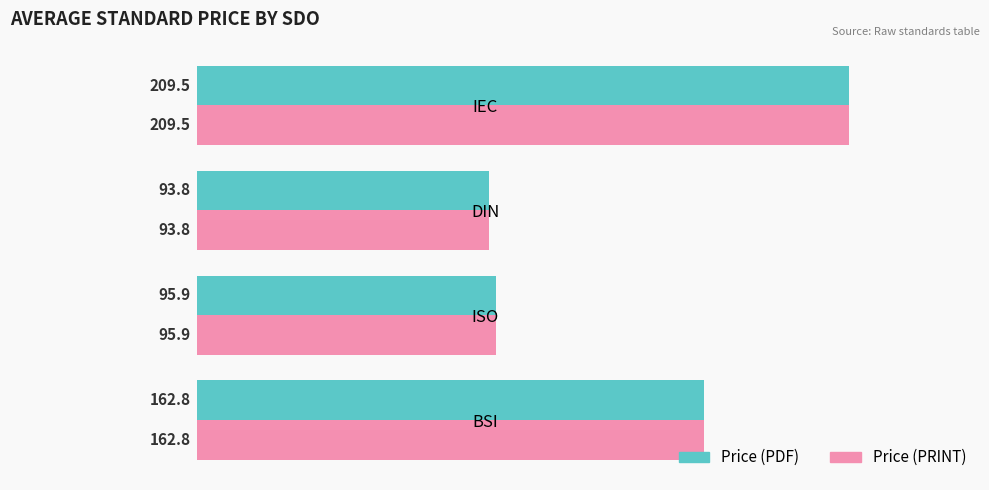

The value of Price (PDF) at BSI is 162.8. True or false?

True